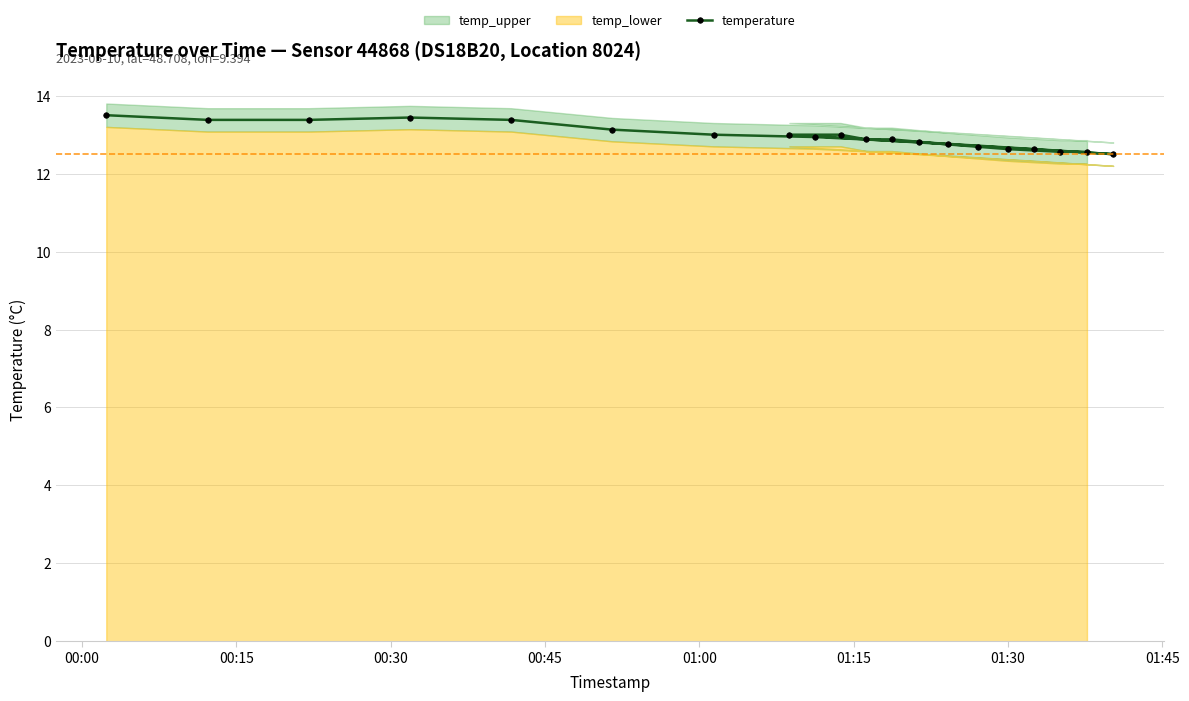

What is the value of the temperature point at the 2nd from the left?

13.4